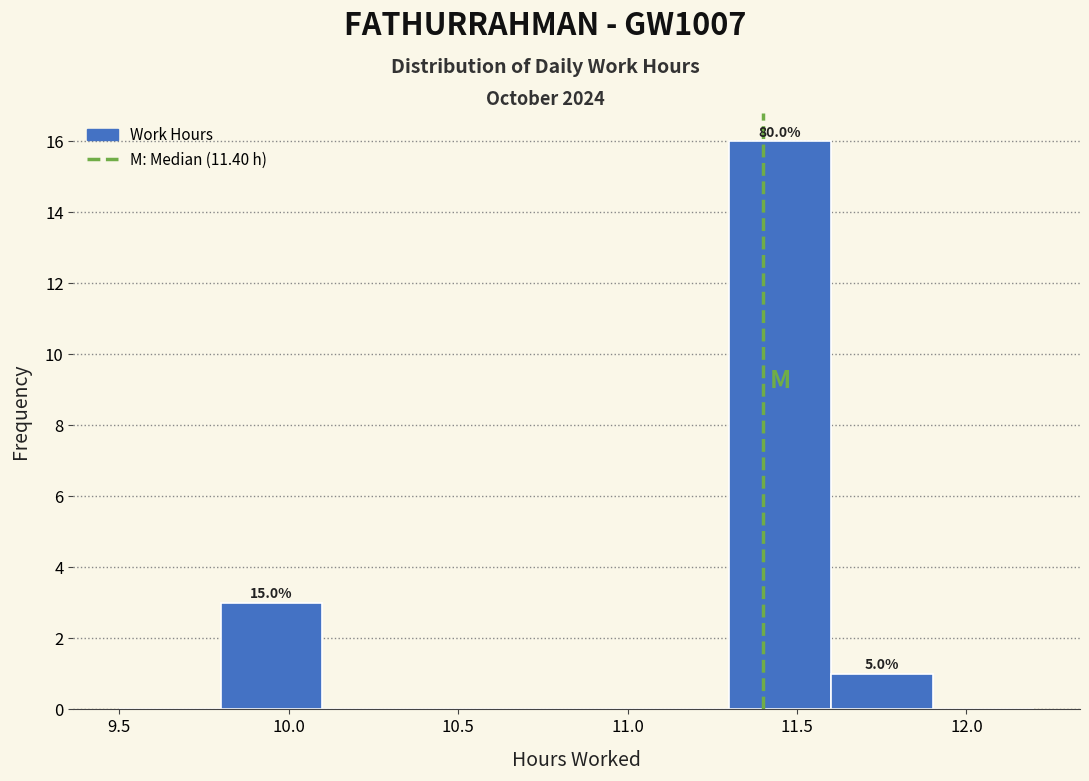

Over which range of the x-axis is the bar tallest?

11.3 to 11.6